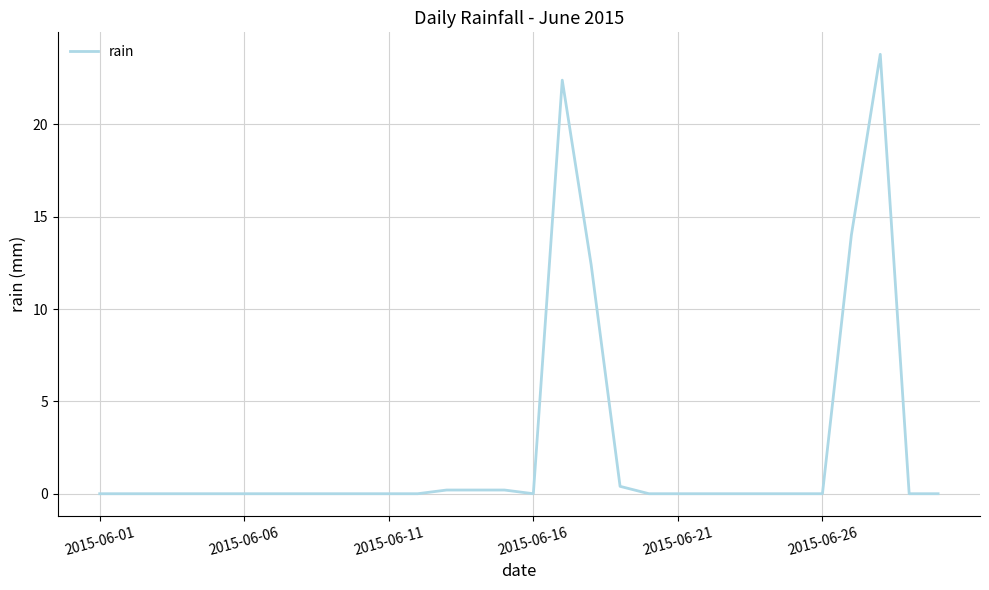

Does the chart display data point markers on the line(s)?

No